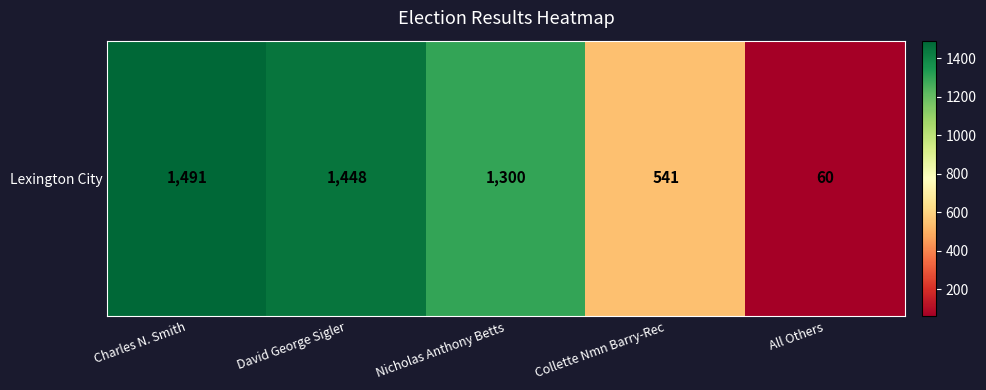

Which category has the lowest value across all series?

All Others